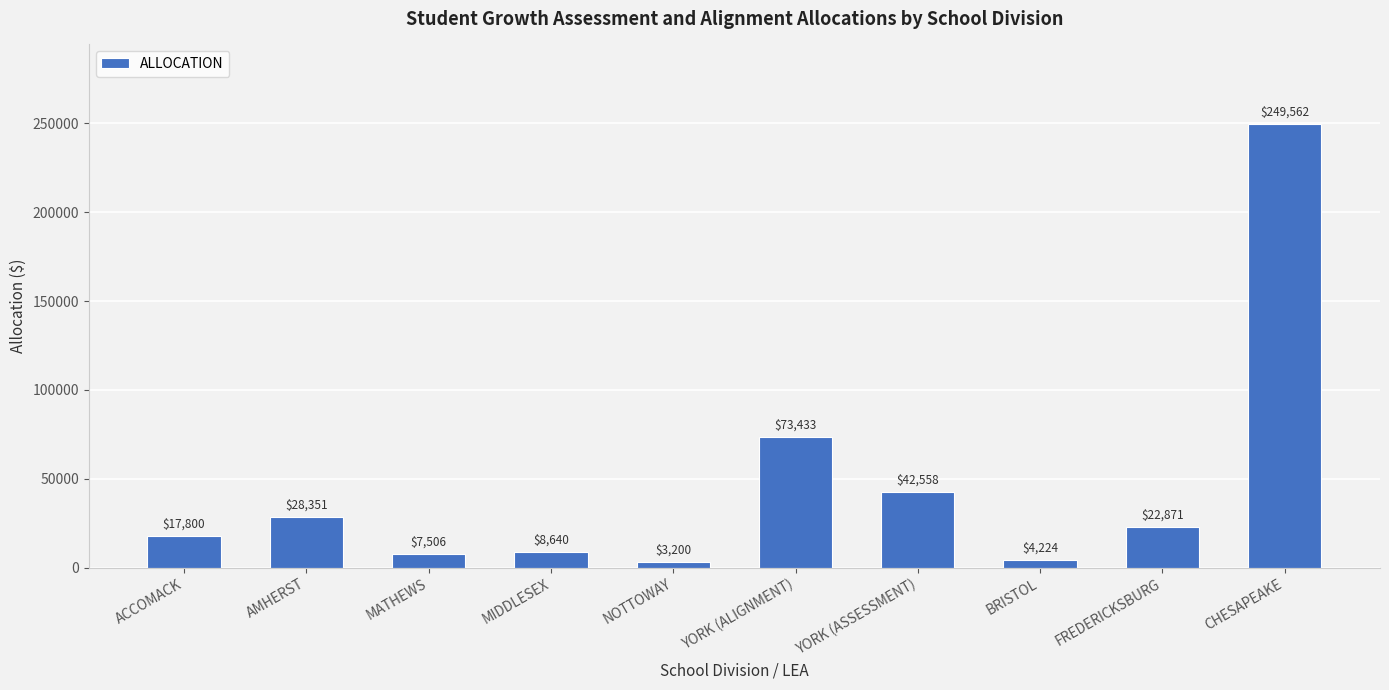

What is the label of the 1st bar from the left?

ACCOMACK